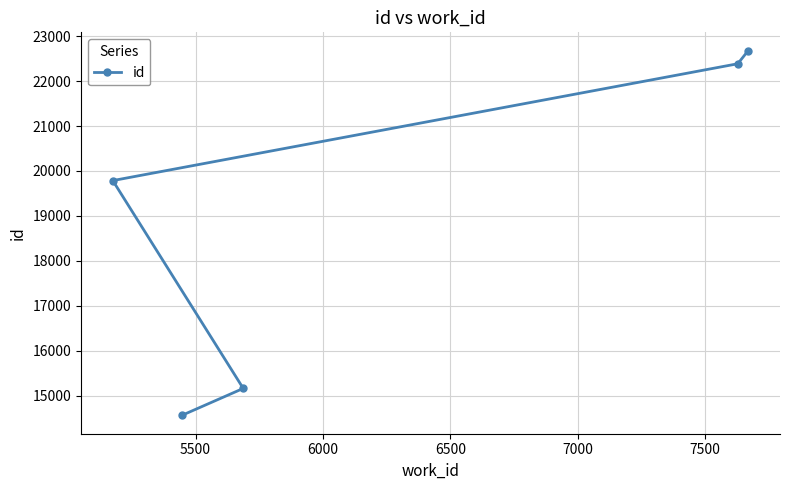

What is the difference between the maximum and minimum values?

8117